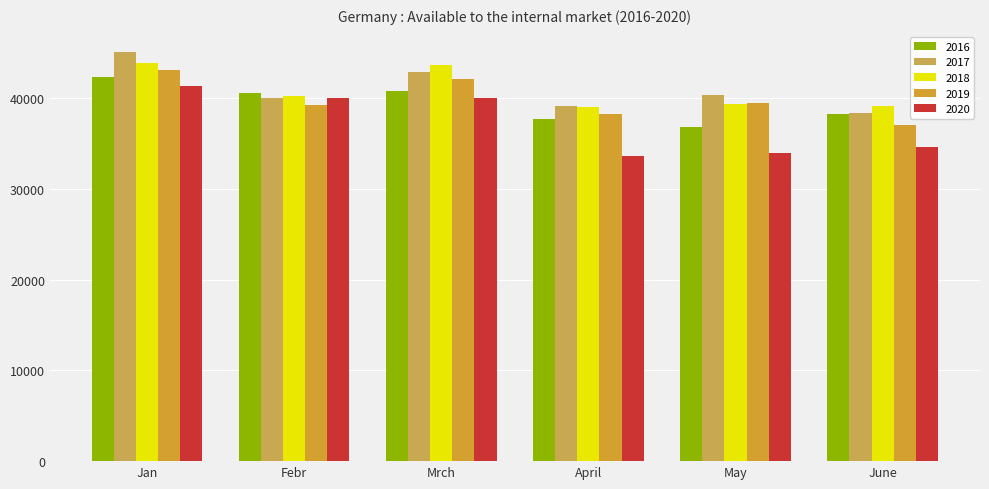

At how many categories does at least one series exceed 36349?

6